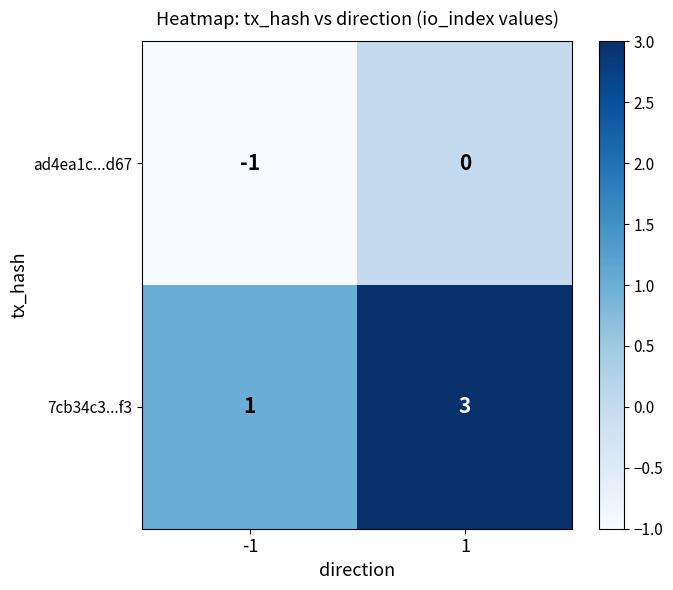

Which series changed the most between -1 and 1?

7cb34c3...f3